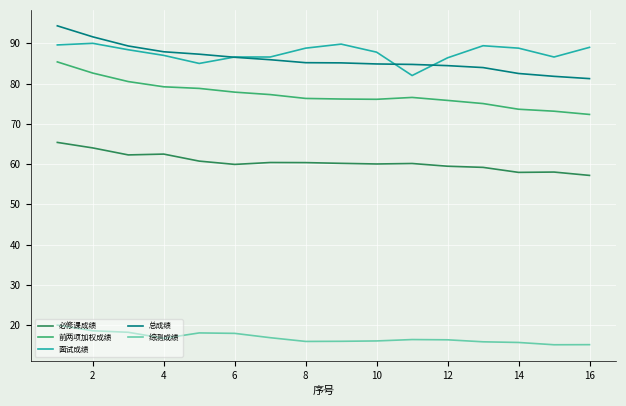

What is the maximum value for 总成绩?

94.3